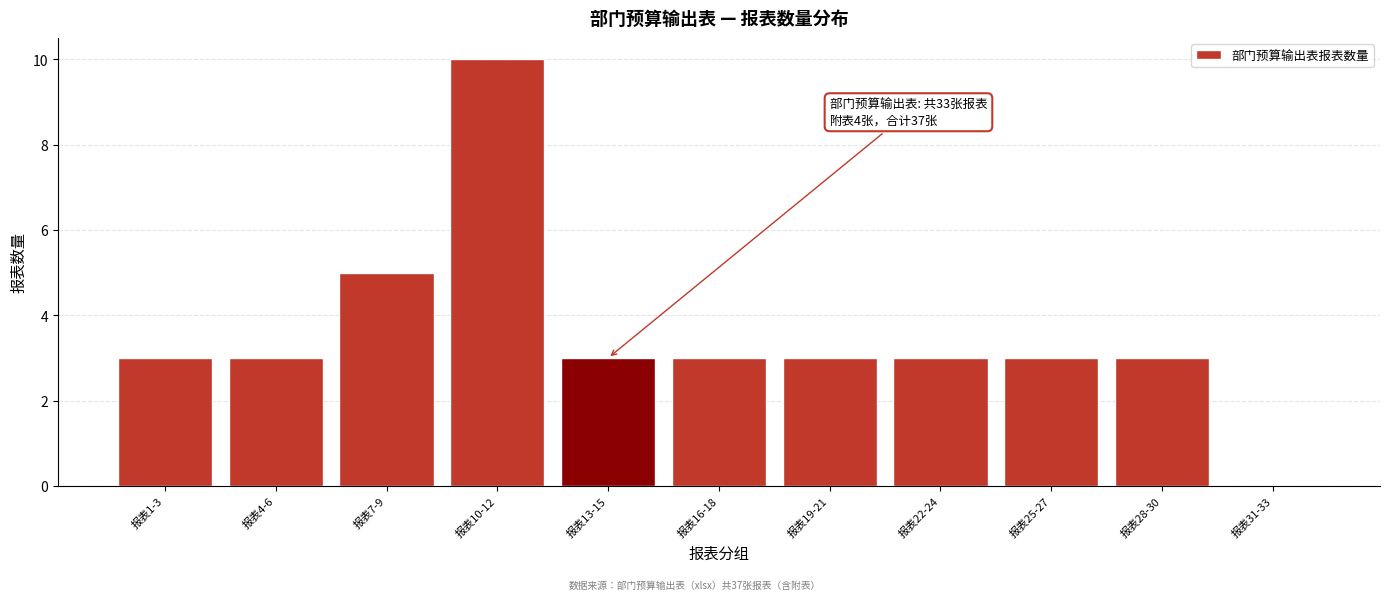

Reading right to left, list all the values displayed in this chart.

报表31-33=0	报表28-30=3	报表25-27=3	报表22-24=3	报表19-21=3	报表16-18=3	报表13-15=3	报表10-12=10	报表7-9=5	报表4-6=3	报表1-3=3